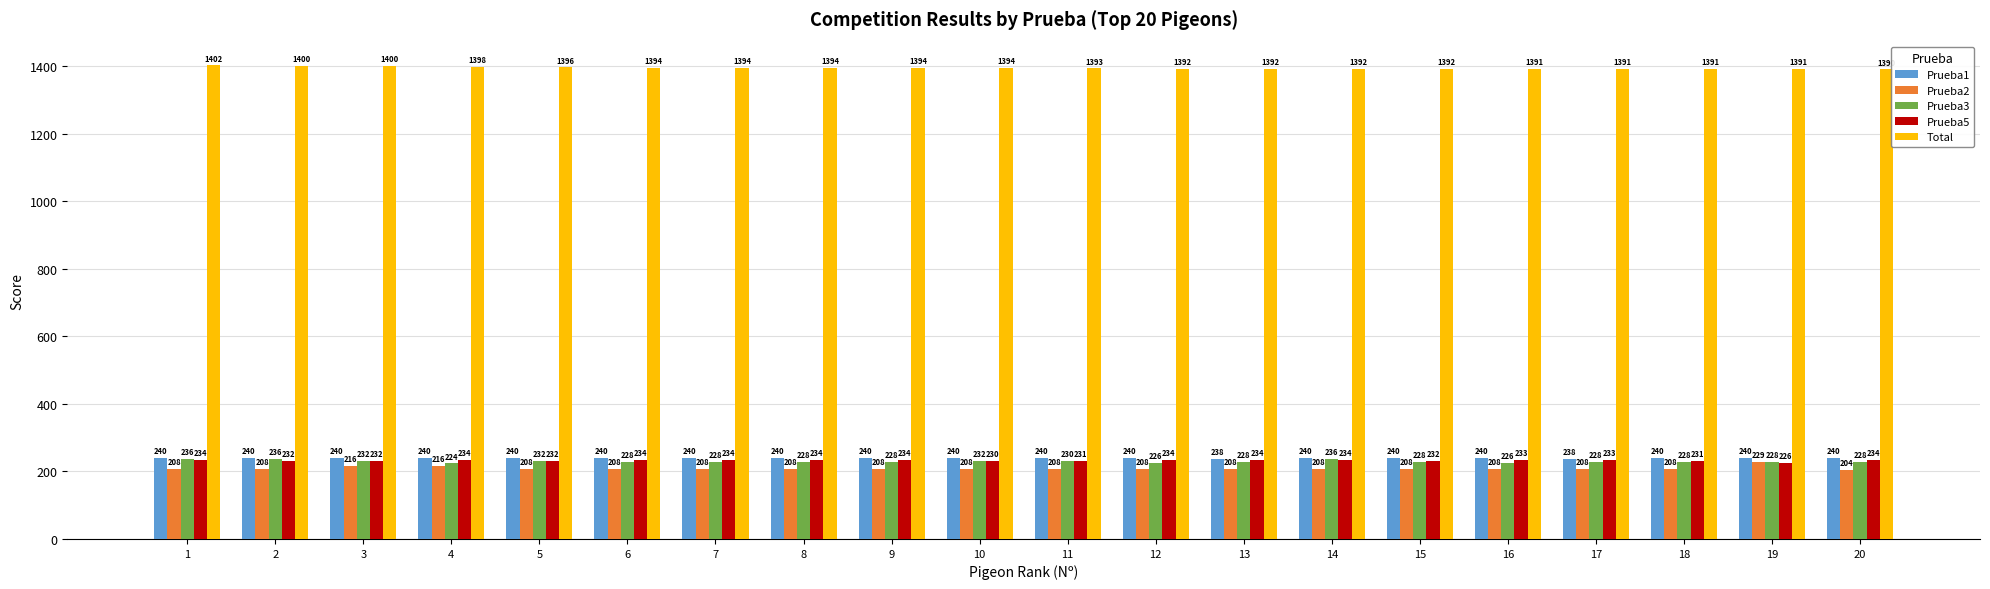

Reading left to right, transcribe all the data shown in this chart.

Prueba1: 240	240	240	240	240	240	240	240	240	240	240	240	238	240	240	240	238	240	240	240
Prueba2: 208	208	216	216	208	208	208	208	208	208	208	208	208	208	208	208	208	208	229	204
Prueba3: 236	236	232	224	232	228	228	228	228	232	230	226	228	236	228	226	228	228	228	228
Prueba5: 234	232	232	234	232	234	234	234	234	230	231	234	234	234	232	233	233	231	226	234
Total: 1402	1400	1400	1398	1396	1394	1394	1394	1394	1394	1393	1392	1392	1392	1392	1391	1391	1391	1391	1390